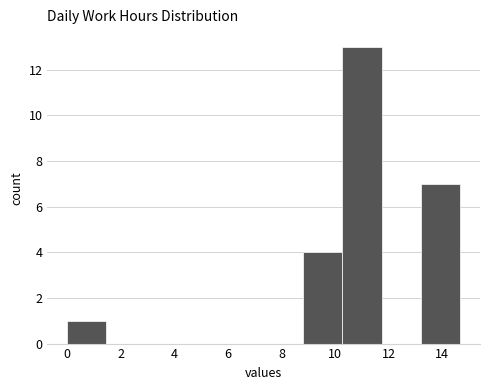

Reading left to right, list every bar in this chart as the range it spans on the x-axis followed by its height. Neither the bar edges nor the heights are printed on the chart, so give them approximately, as read against the axes.

0.0 to 1.4: 1
1.4 to 3.0: 0
3.0 to 4.4: 0
4.4 to 5.8: 0
5.8 to 7.4: 0
7.4 to 8.8: 0
8.8 to 10.2: 4
10.2 to 11.8: 13
11.8 to 13.2: 0
13.2 to 14.6: 7